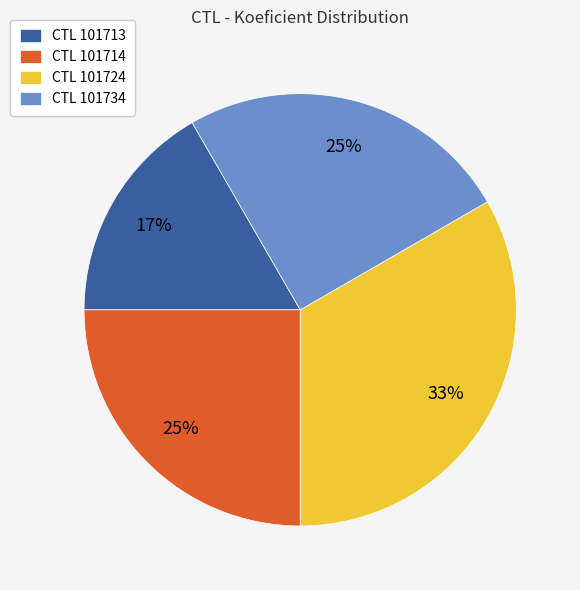

How many segments does this pie chart have?

4